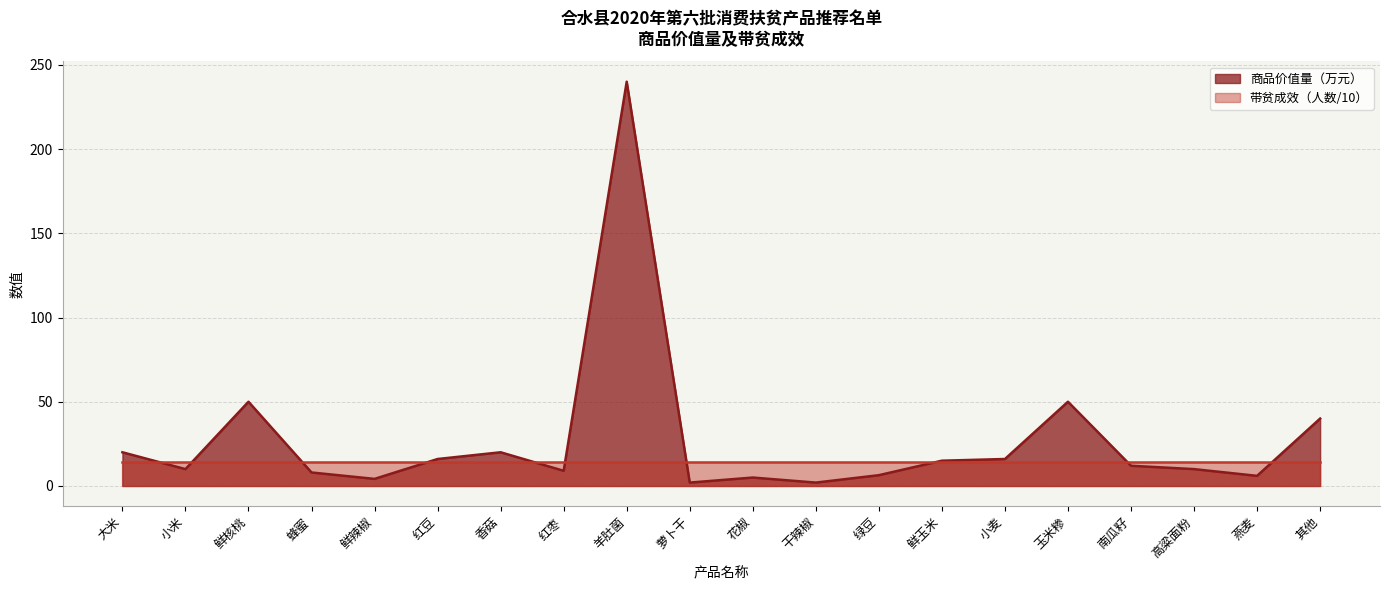

Which category has the highest value across all series?

羊肚菌